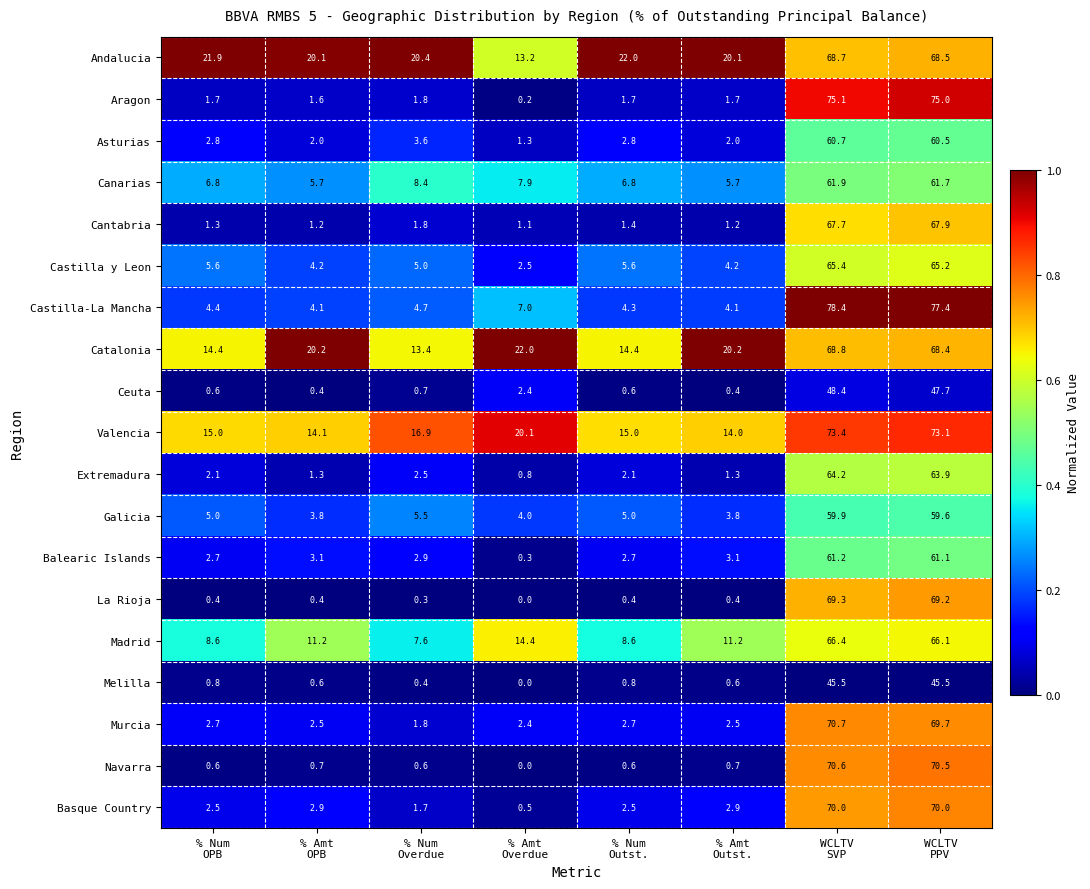

Which series has the largest total across all categories?

Andalucia